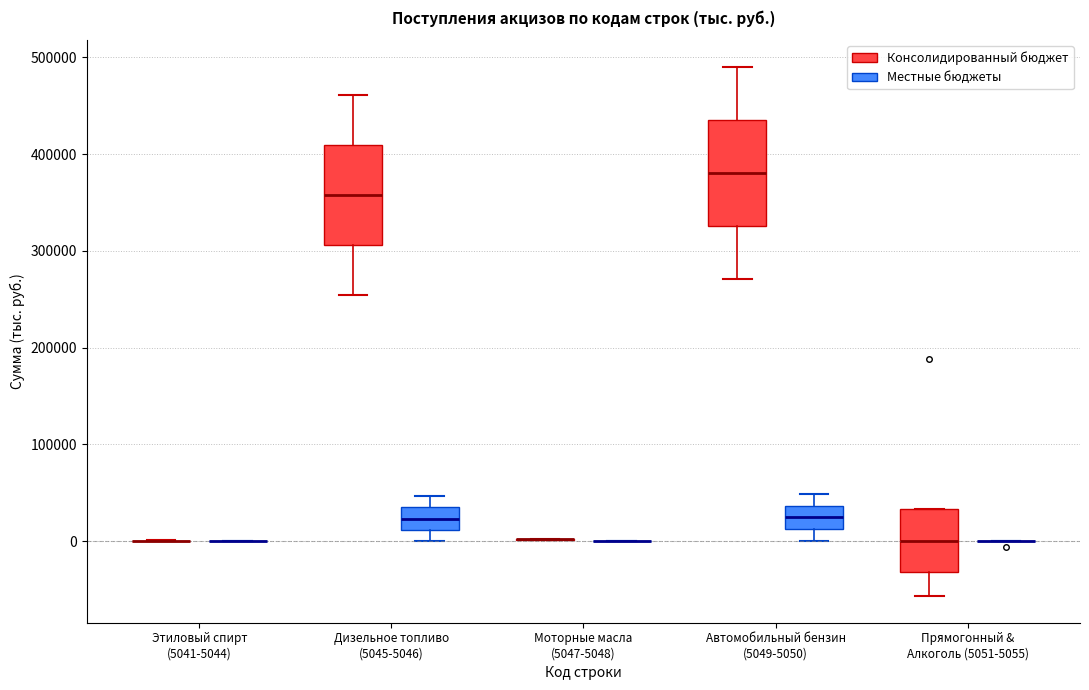

Reading left to right, transcribe this box plot: for each box, give where its median line is, the range the box spans, and where its two whiskers end, as read against the y-axis. The values are not printed on the chart, so give them approximately, as read against the axis.

Этиловый спирт (5041-5044) (Консолидированный бюджет): box collapsed to a line at 0, whiskers 0 to 0
Этиловый спирт (5041-5044) (Местные бюджеты): box collapsed to a line at 0, whiskers 0 to 0
Дизельное топливо (5045-5046) (Консолидированный бюджет): median 360000, box 310000 to 410000, whiskers 250000 to 460000
Дизельное топливо (5045-5046) (Местные бюджеты): median 20000, box 10000 to 30000, whiskers 0 to 50000
Моторные масла (5047-5048) (Консолидированный бюджет): box collapsed to a line at 0, whiskers 0 to 0
Моторные масла (5047-5048) (Местные бюджеты): box collapsed to a line at 0, whiskers 0 to 0
Автомобильный бензин (5049-5050) (Консолидированный бюджет): median 380000, box 330000 to 440000, whiskers 270000 to 490000
Автомобильный бензин (5049-5050) (Местные бюджеты): median 20000, box 10000 to 40000, whiskers 0 to 50000
Прямогонный & Алкоголь (5051-5055) (Консолидированный бюджет): median 0, box -30000 to 30000, whiskers -60000 to 30000
Прямогонный & Алкоголь (5051-5055) (Местные бюджеты): box collapsed to a line at 0, whiskers 0 to 0